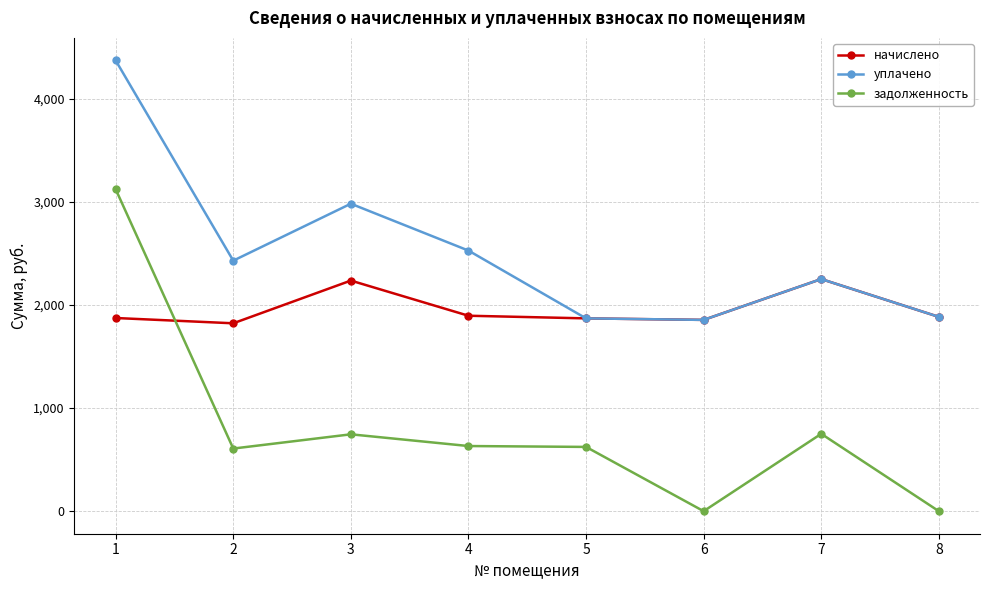

Which series has the widest spread of values?

задолженность